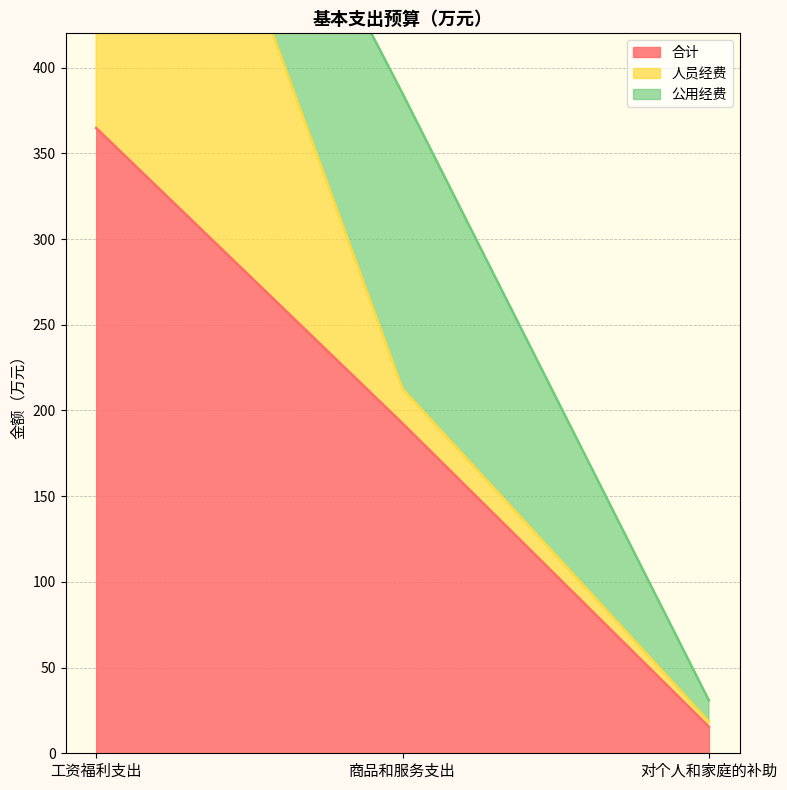

What is the smallest value displayed?

3.1